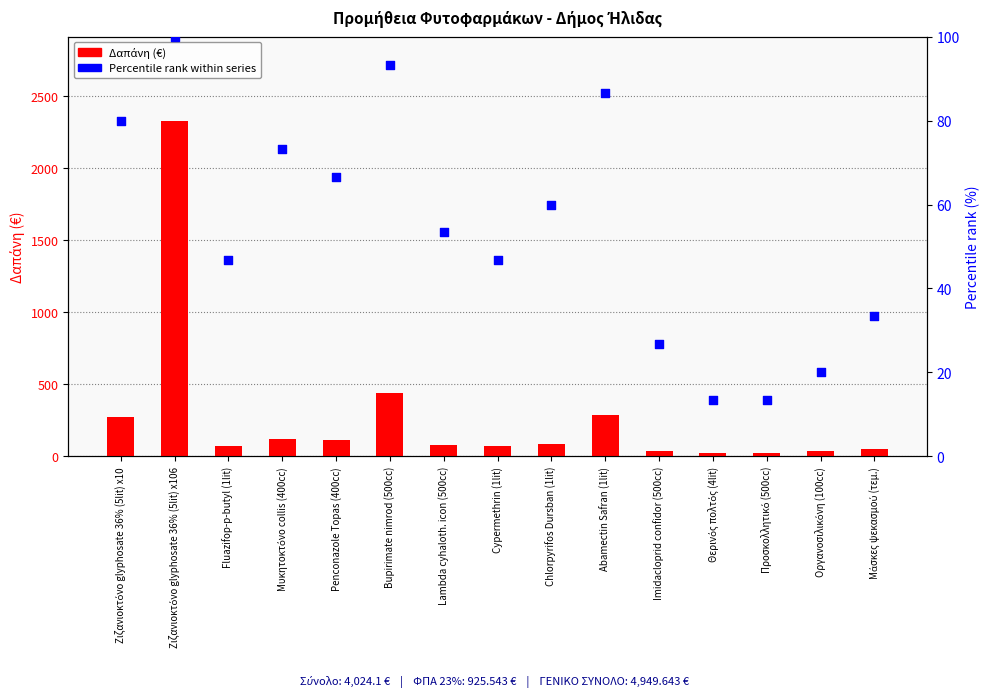

Which series has the largest Y range (max minus min)?

Δαπάνη (€)